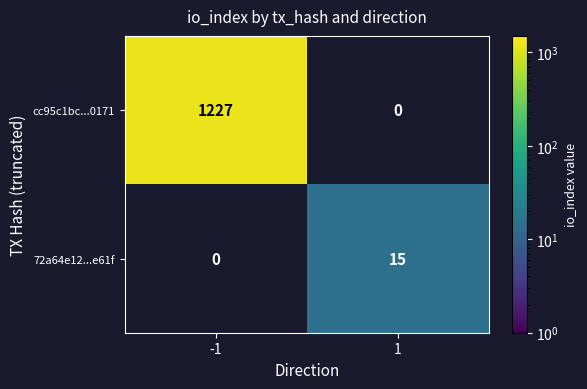

Which series has the largest range (max minus min)?

cc95c1bc...0171